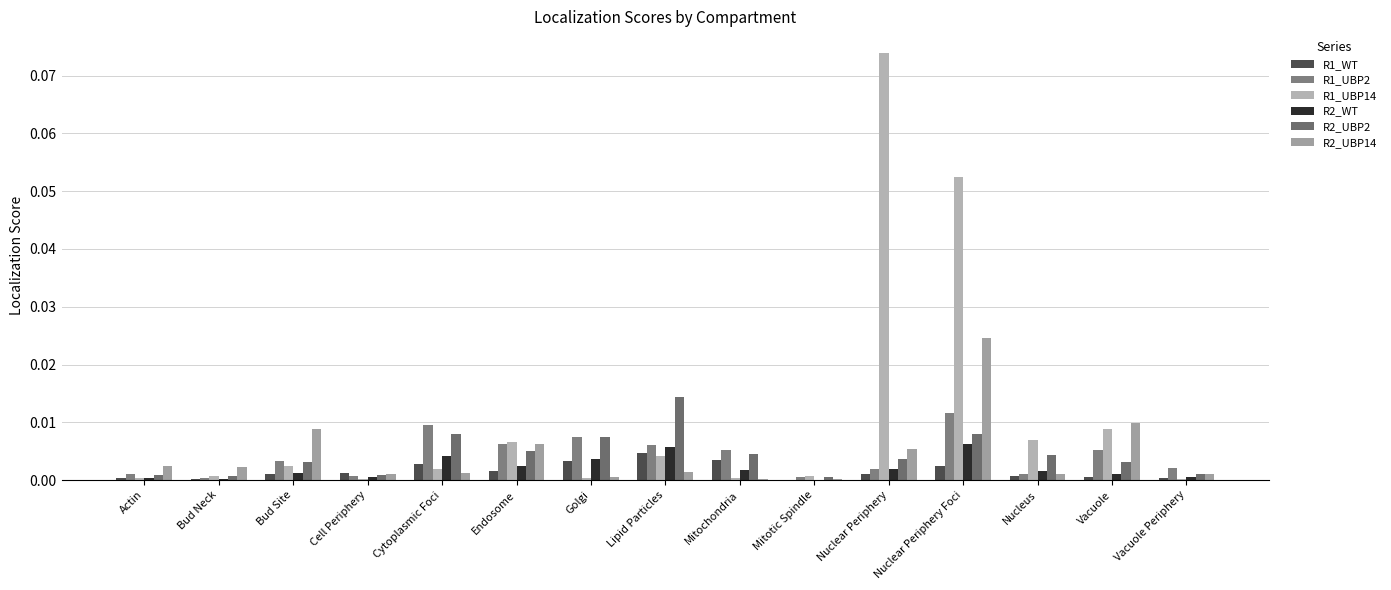

What position from the left is Nuclear Periphery Foci?

12